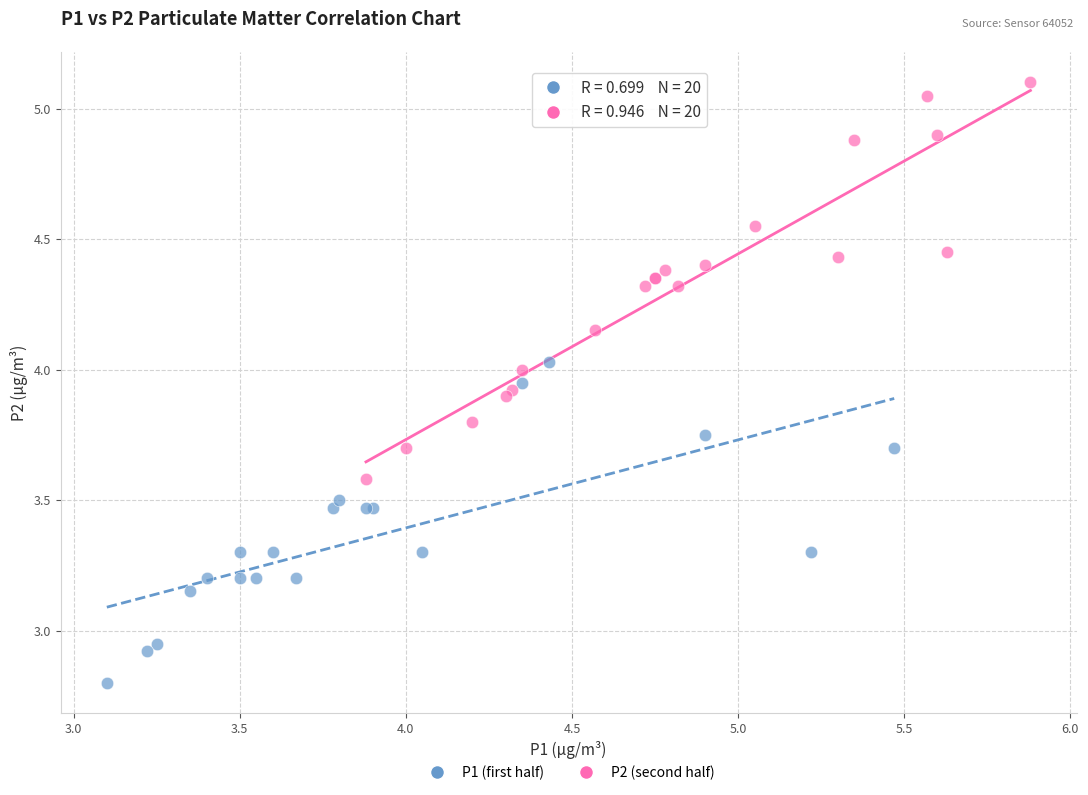

Which series has the largest Y range (max minus min)?

P2 (second half)